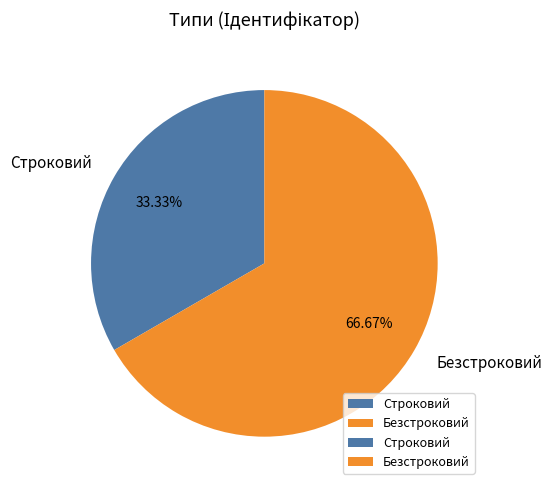

True or false: Безстроковий accounts for 67% of the total.

True